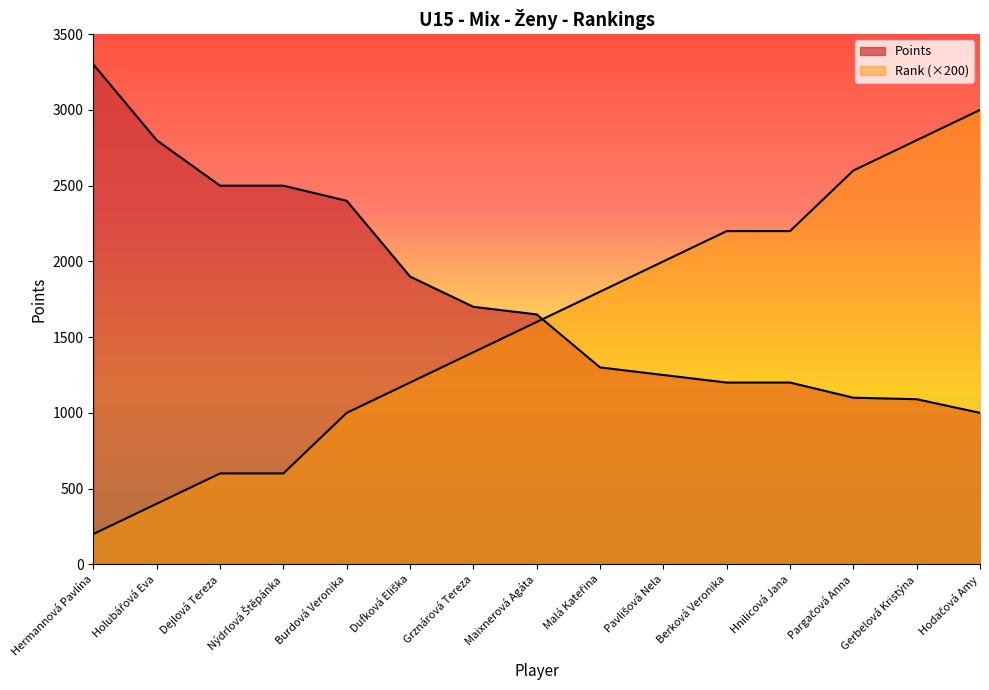

Reading right to left, transcribe all the data shown in this chart.

Points: 1000	1090	1100	1200	1200	1250	1300	1650	1700	1900	2400	2500	2500	2800	3300
Rank: 3000	2800	2600	2200	2200	2000	1800	1600	1400	1200	1000	600	600	400	200